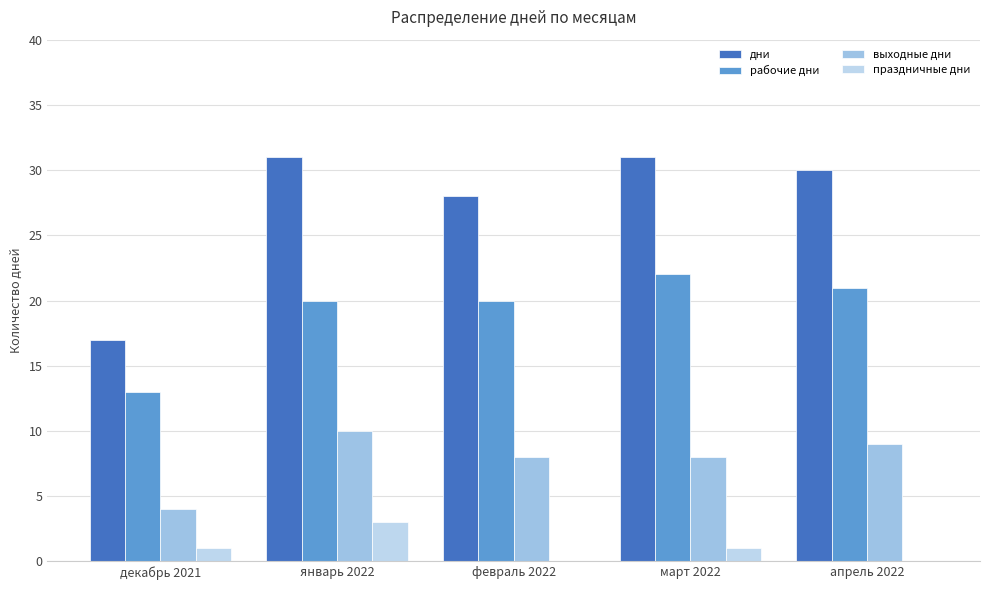

What is the total value across all series at апрель 2022?

60